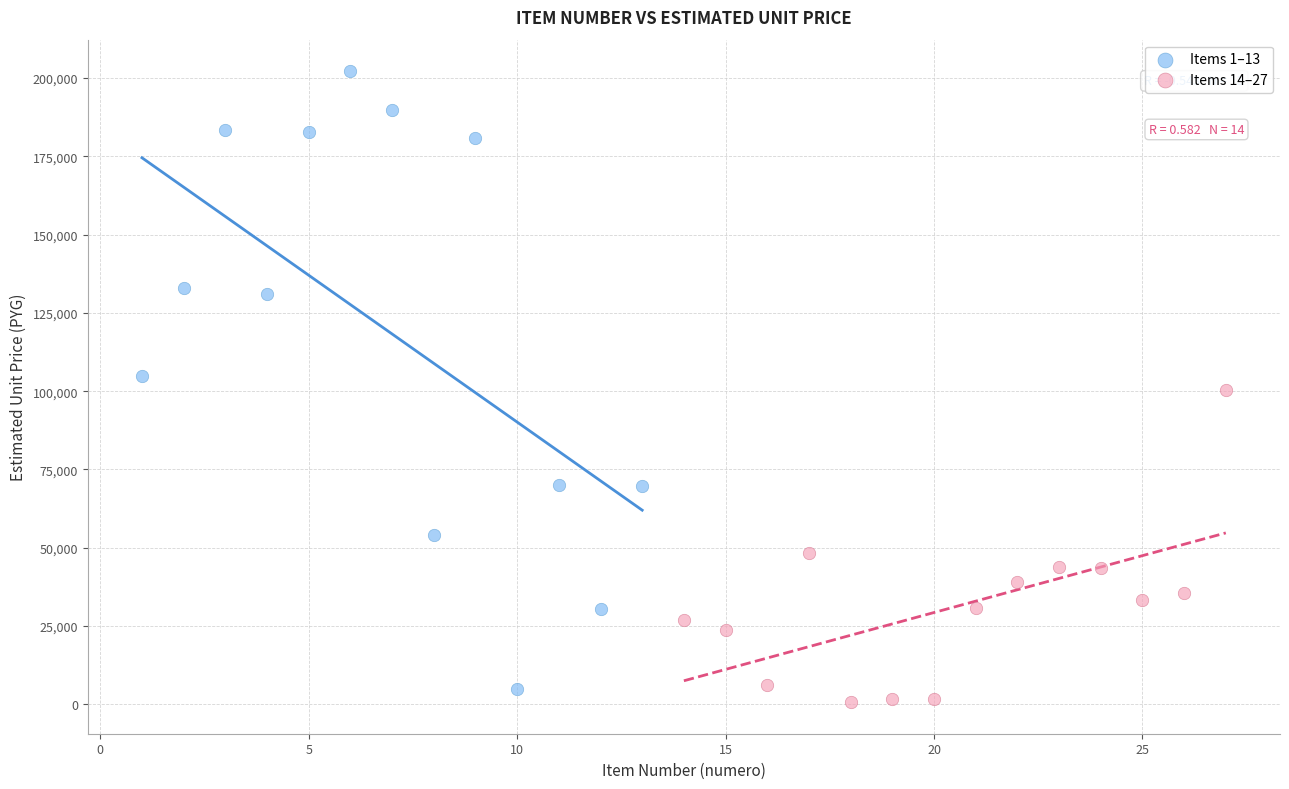

Which series reaches the maximum Y coordinate?

Items 1–13